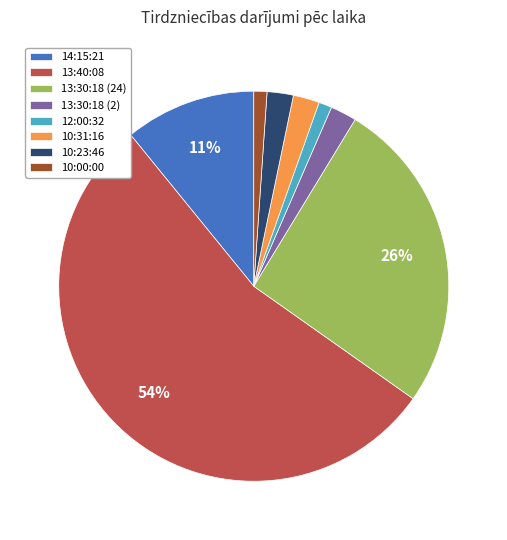

Which has a higher value, 12:00:32 or 13:30:18 (24)?

13:30:18 (24)